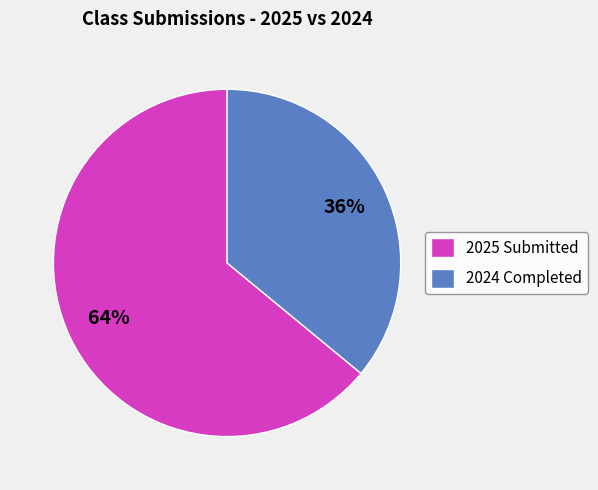

To the nearest percent, what is the difference between the largest and smallest slice percentages?

28%